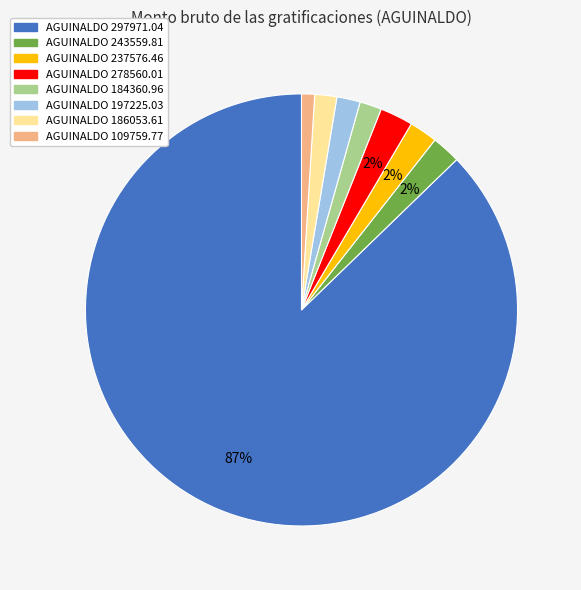

Is there a majority slice in this chart?

Yes